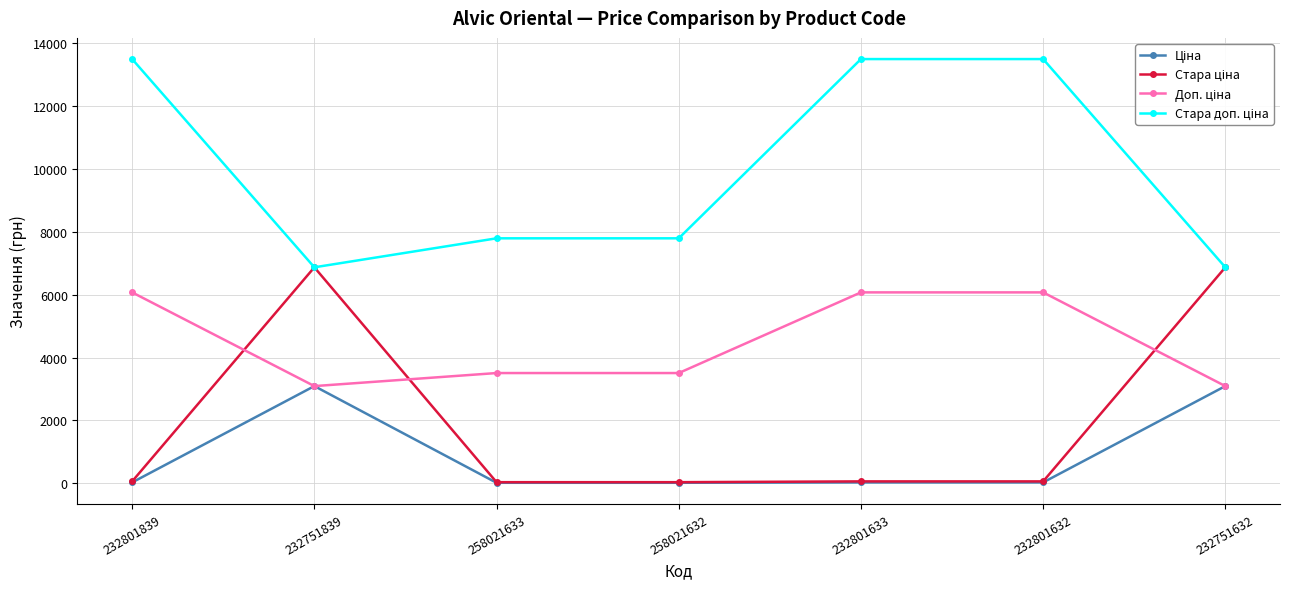

At how many categories does at least one series exceed 5155?

7